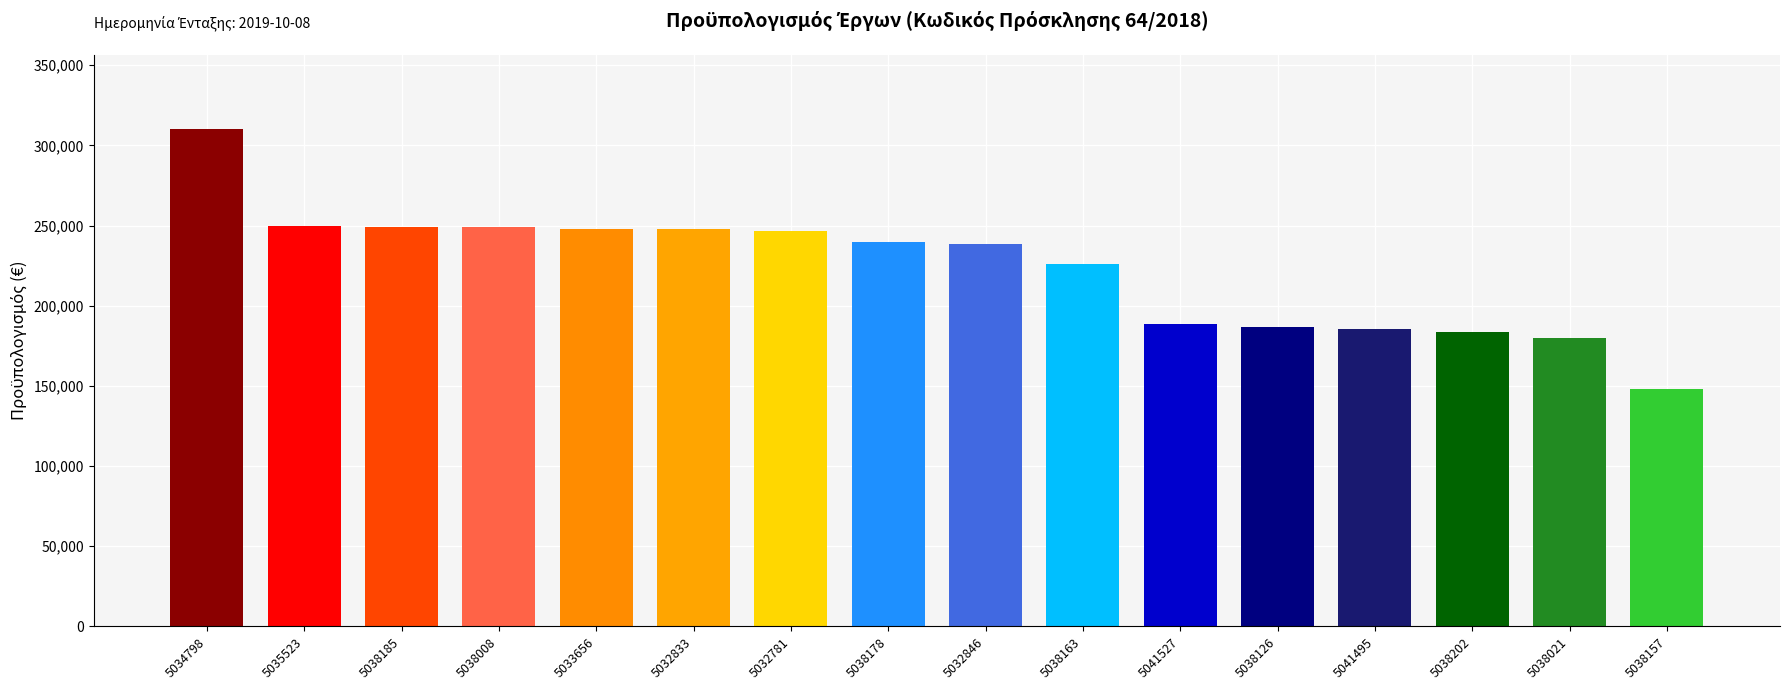

What position from the left is 5032833?

6